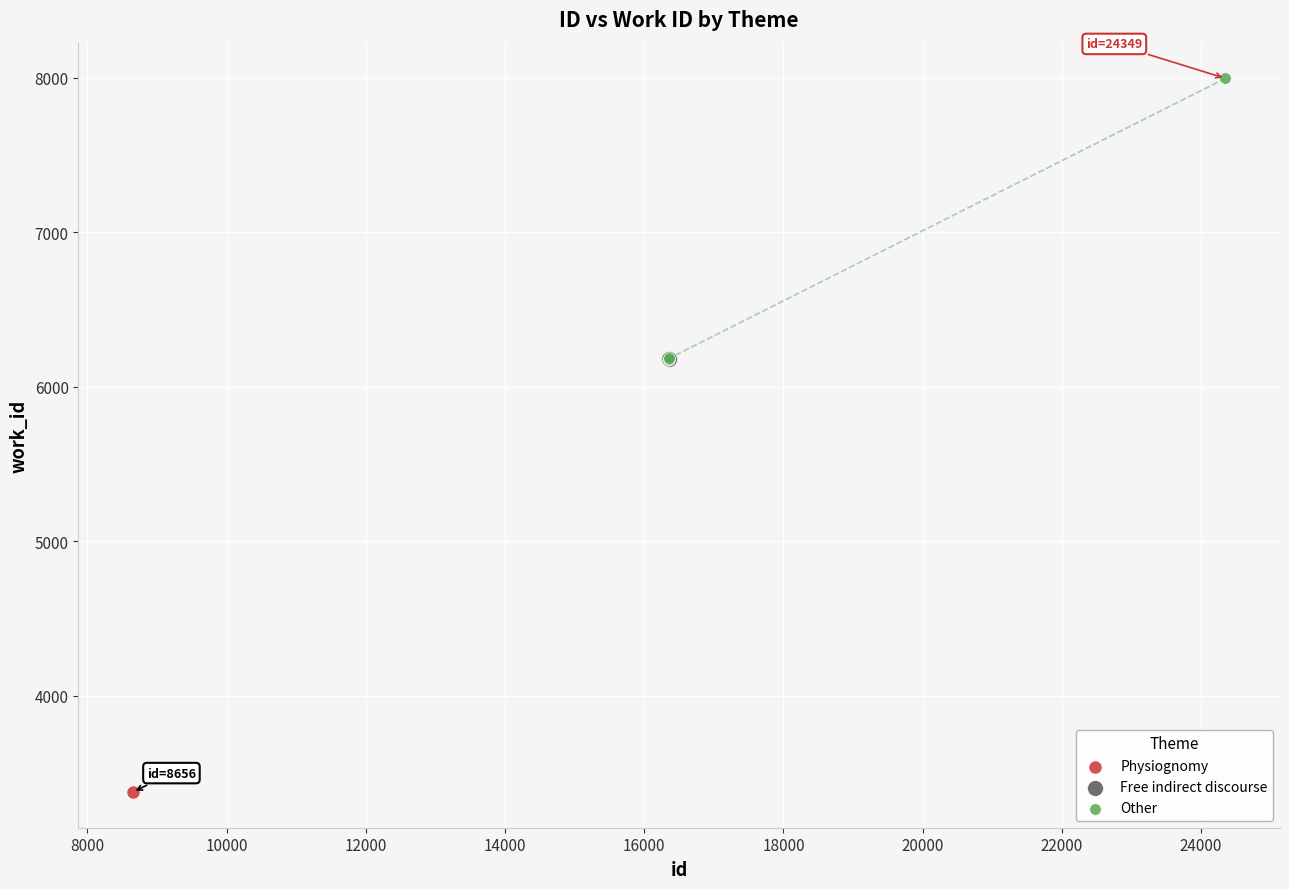

What are all the series names shown in the legend?

Physiognomy, Free indirect discourse, Other